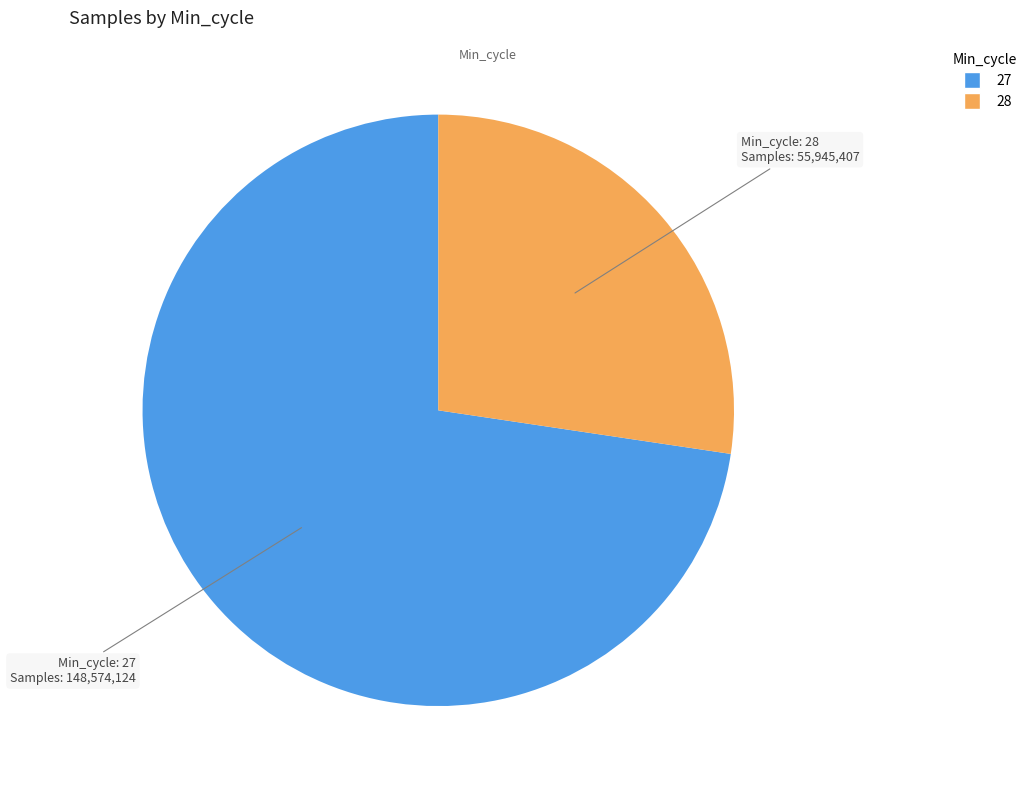

Is there a majority slice in this chart?

Yes